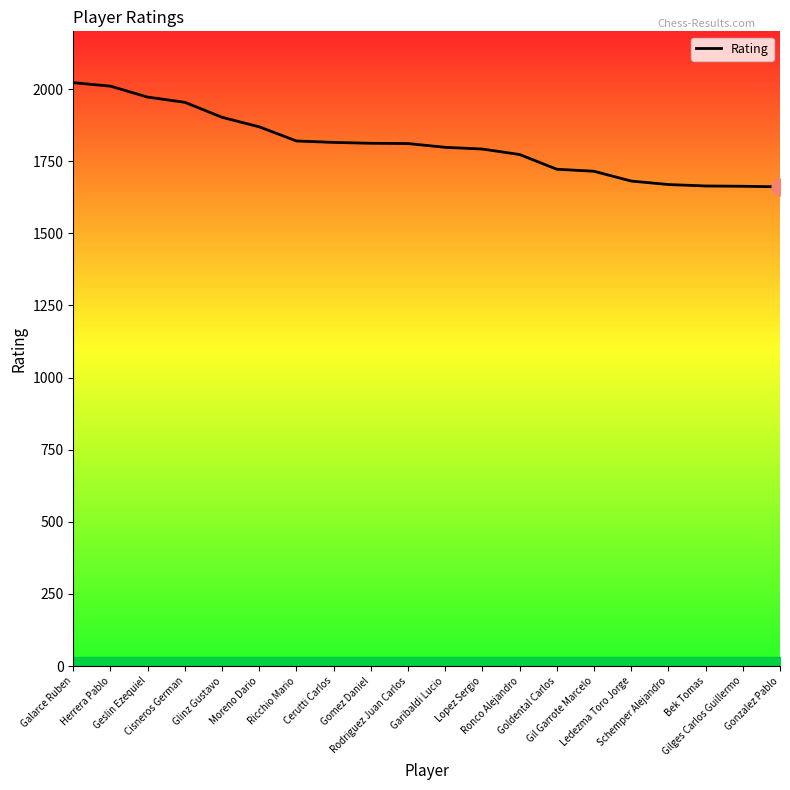

Between Glinz Gustavo and Ricchio Mario, which is larger?

Glinz Gustavo